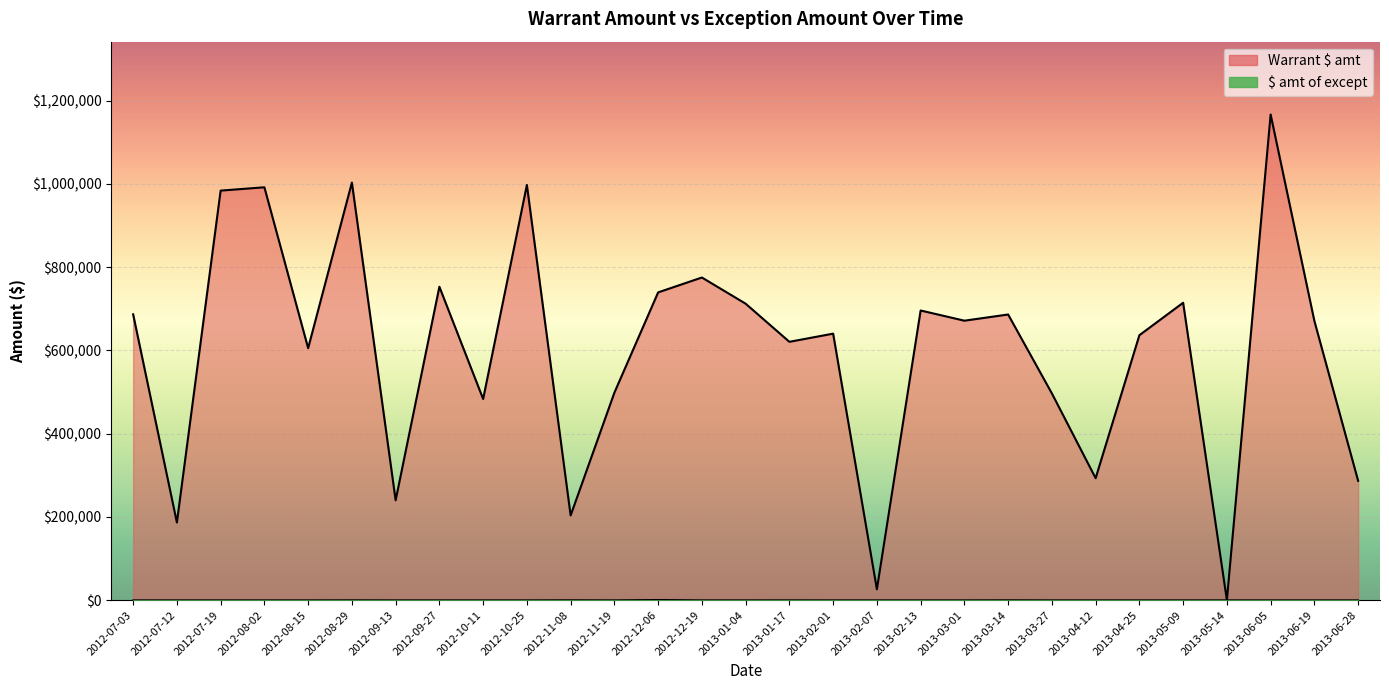

Reading left to right, list all the values displayed in this chart.

Warrant $ amt: 686676.6	186561.0	983933.6	991901.4	605443.9	1003177.9	239958.4	752946.3	483303.0	997433.9	203507.8	498491.1	739408.4	775143.4	712244.2	620667.2	640281.8	26174.8	695908.1	671421.4	686294.8	496720.1	293024.4	636537.2	714524.1	74.9	1166728.2	670759.8	286684.1
$ amt of except: 0.0	0.0	0.0	0.0	0.0	125.0	0.0	0.0	0.0	0.0	218.8	0.0	880.0	0.0	0.0	52.7	0.0	0.0	0.0	0.0	210.0	0.0	0.0	0.0	0.0	0.0	0.0	0.0	0.0